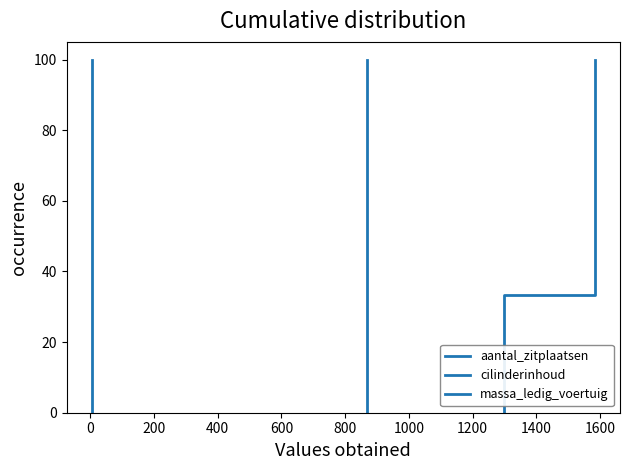

What are all the series names shown in the legend?

aantal_zitplaatsen, cilinderinhoud, massa_ledig_voertuig